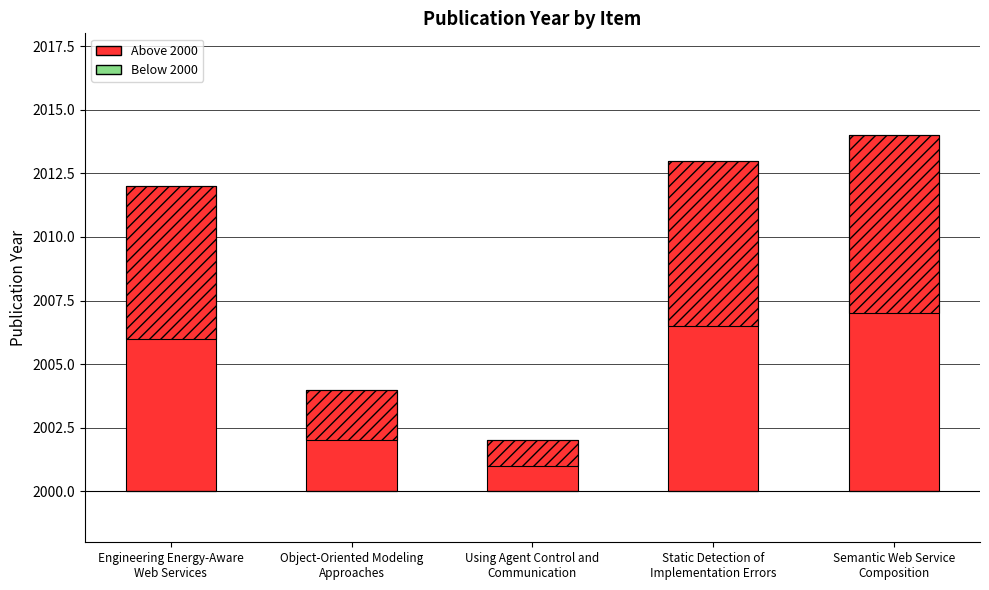

At how many categories does at least one series exceed 6?

3